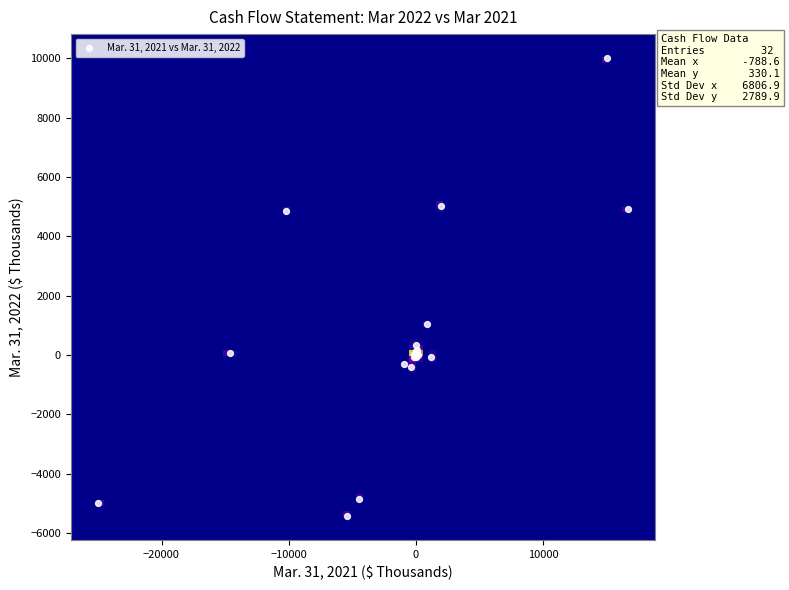

What Y value in the scatter plot is closest to 2284?

1029